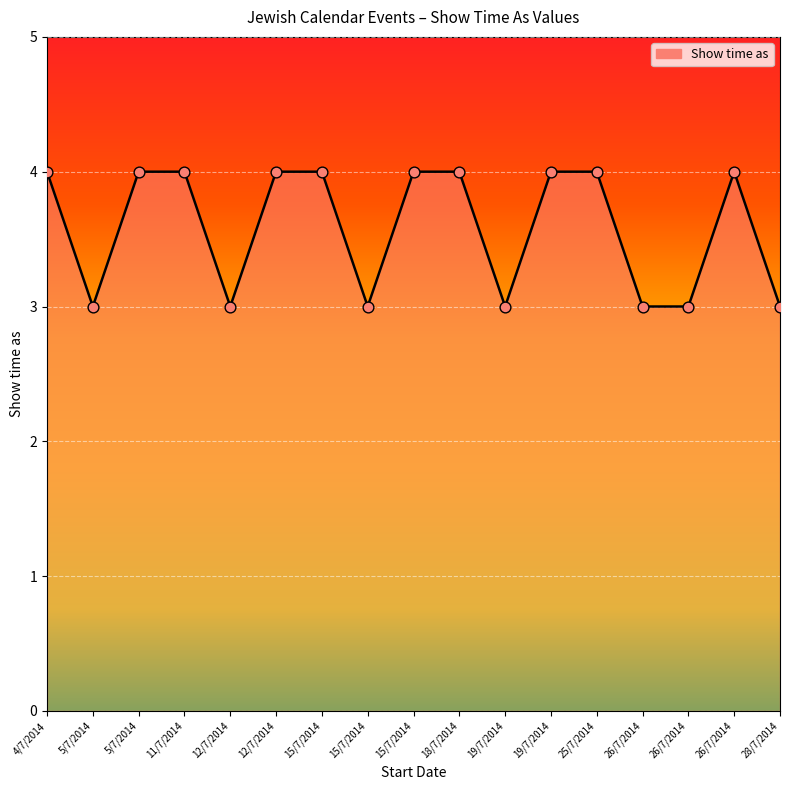

Approximately how many times larger is the value at 25/7/2014 compared to 12/7/2014?

1.0